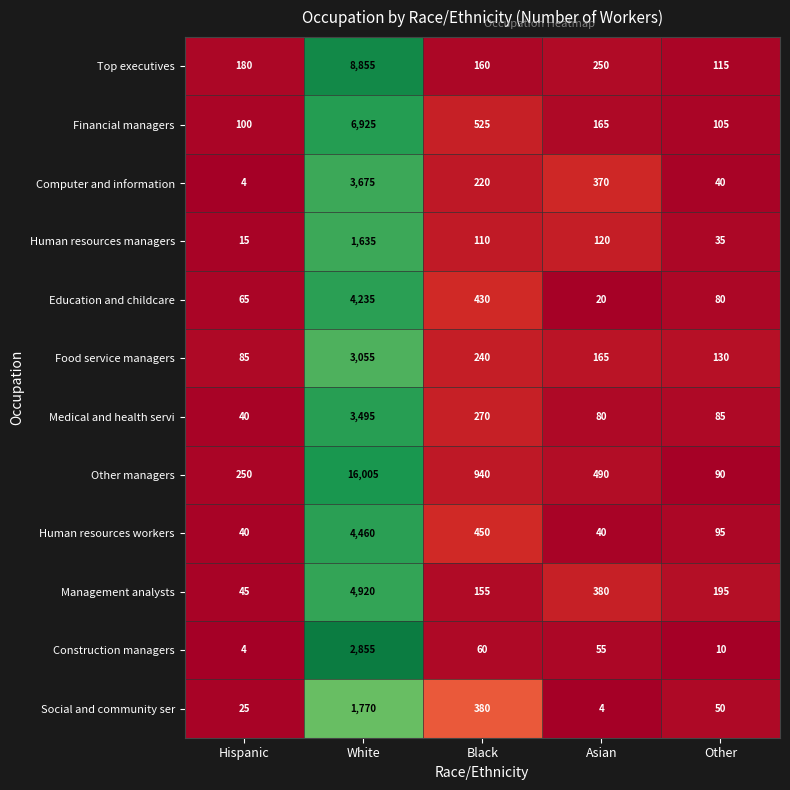

How many series are shown in this chart?

12